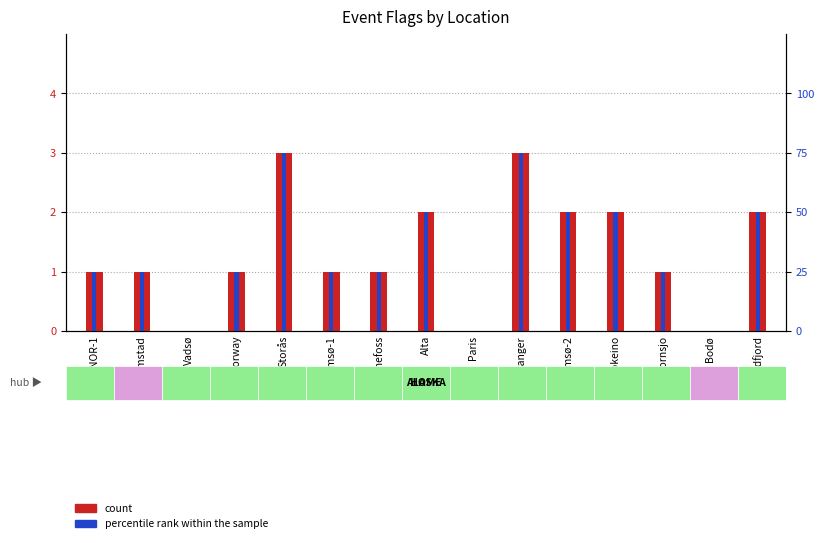

What position from the left is Bodø?

14